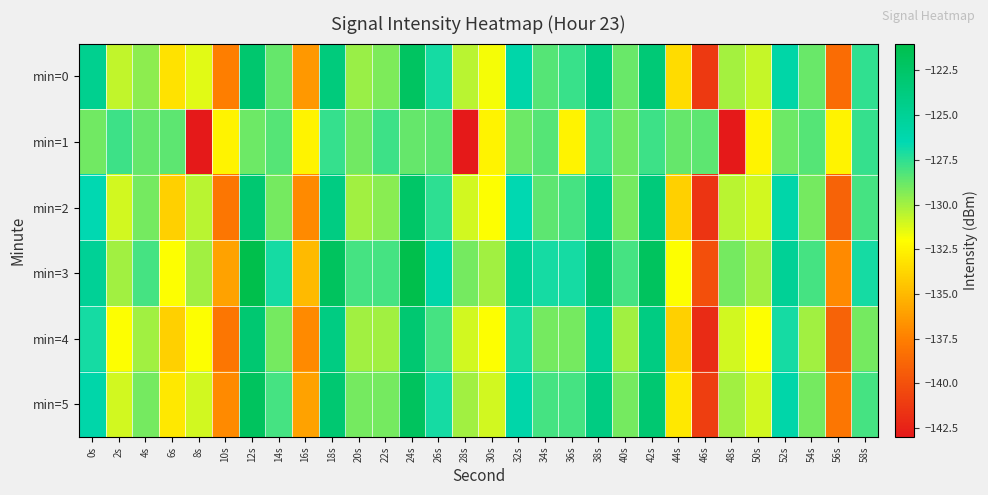

Which series has the largest total across all categories?

min=3